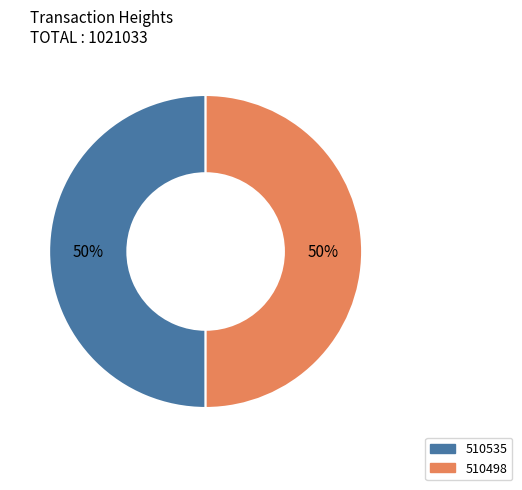

What is the ratio of the value at 510535 to the value at 510498?

1.0